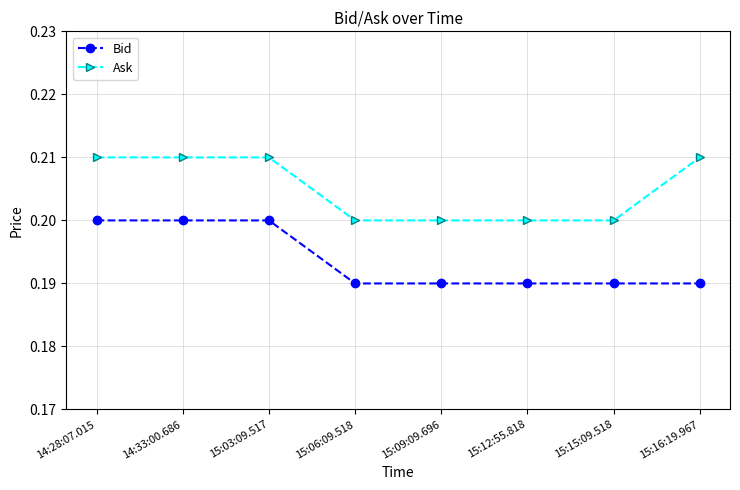

List the series in order of their peak value, highest first.

Ask, Bid